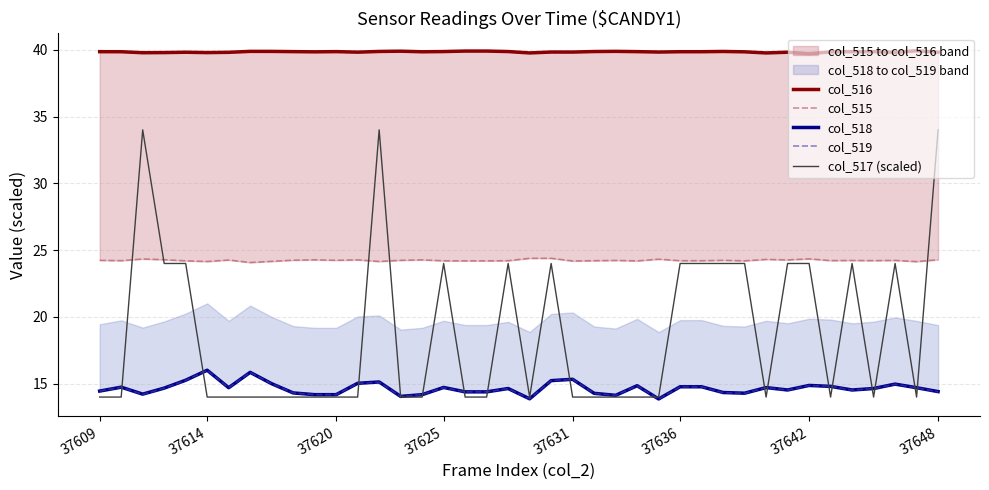

What is the difference between the second highest and minimum values in the col_515 series?

0.3